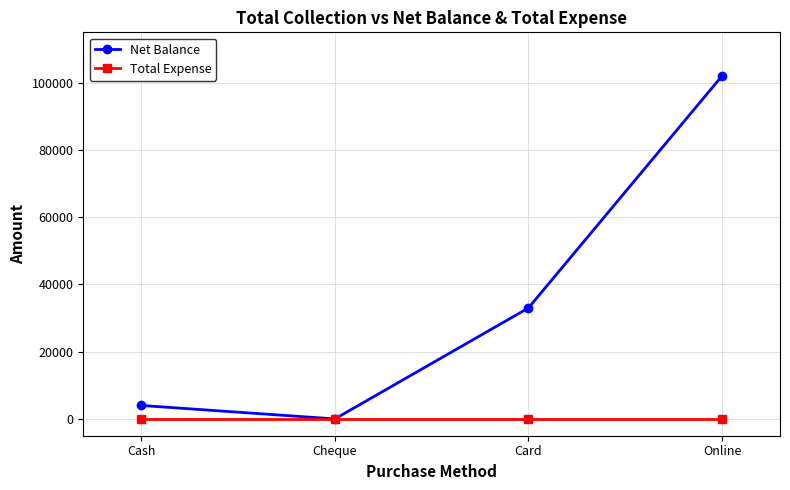

The Net Balance series shows 135510 at Online. True or false?

False